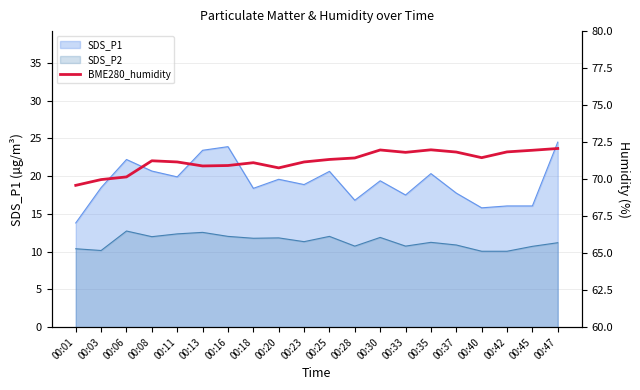

What is the difference between the maximum and minimum values?

2.5